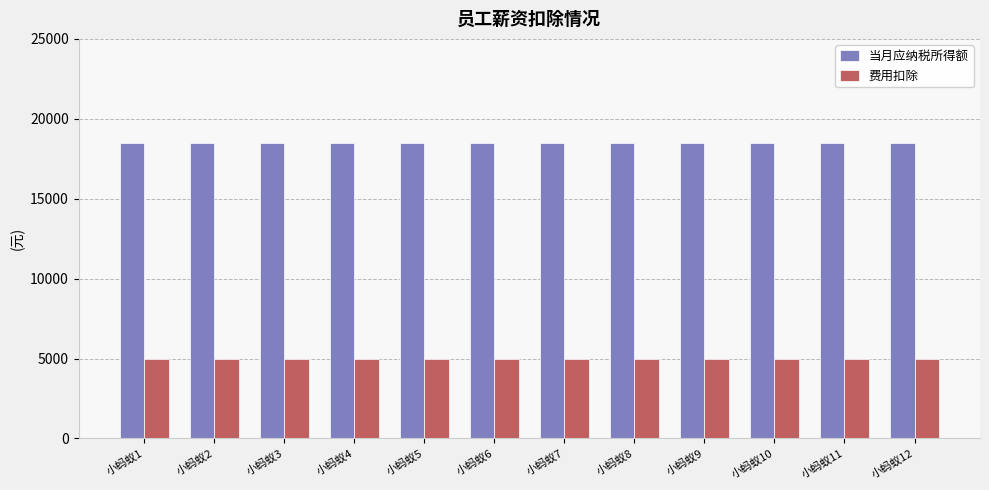

How many bars are there in total?

24